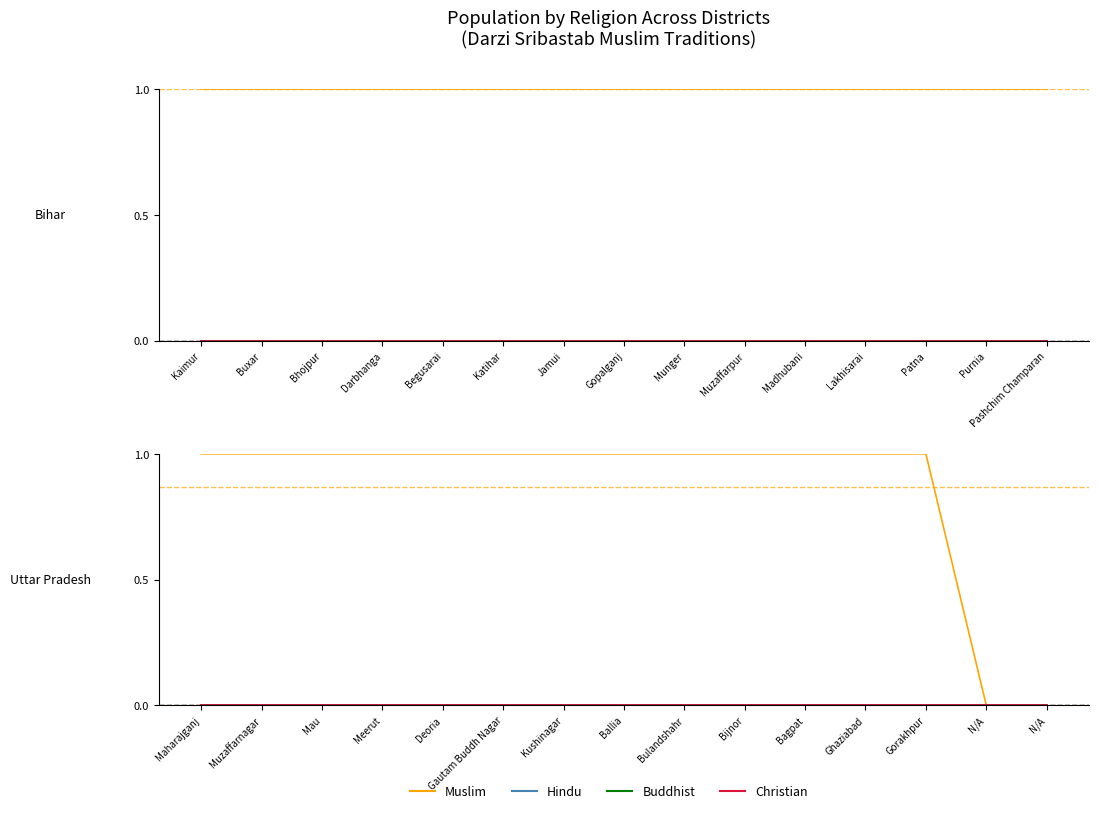

At Mau, list the series in order from largest to smallest.

Muslim, Hindu, Buddhist, Christian